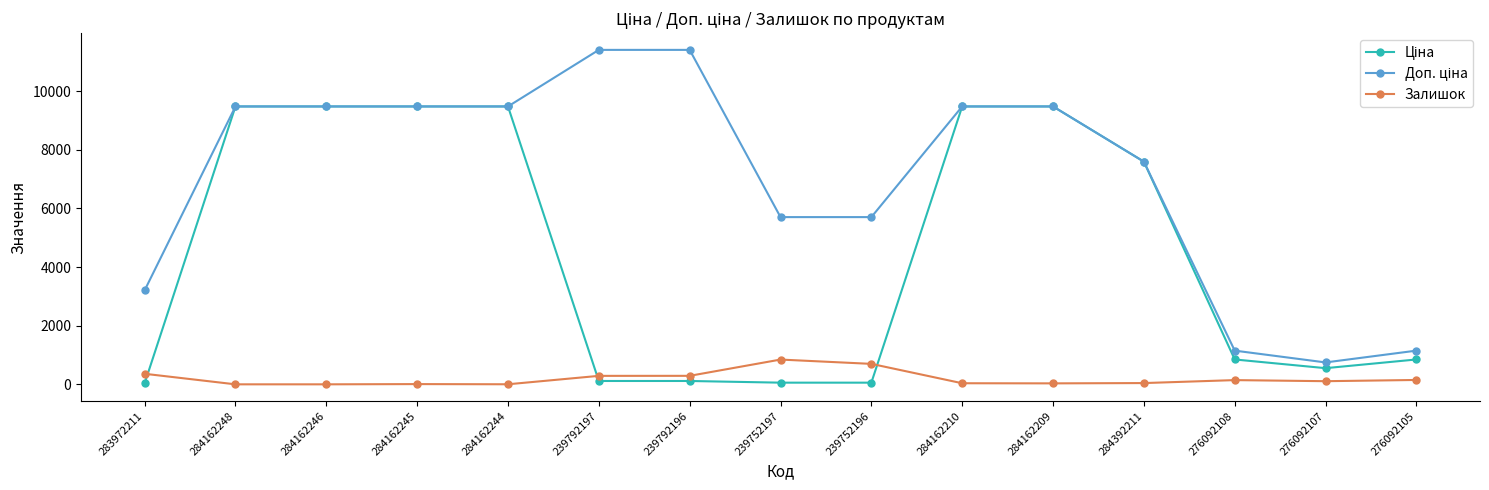

True or false: Залишок has a value of 37.0 at 284162210.

True